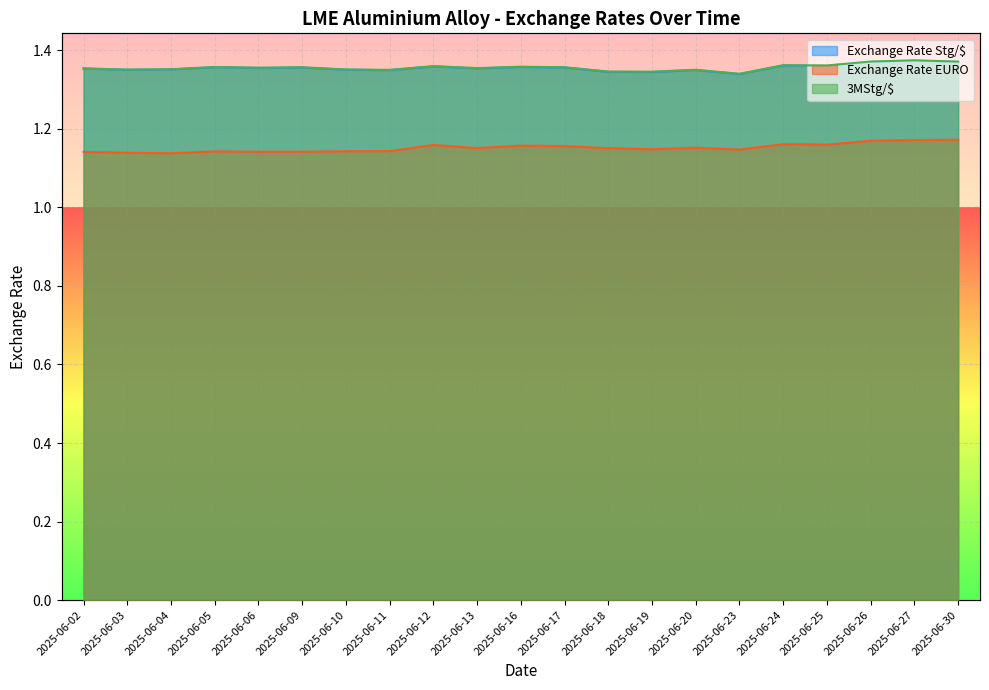

True or false: 3MStg/$ has a value of 1.4 at 2025-06-16.

True